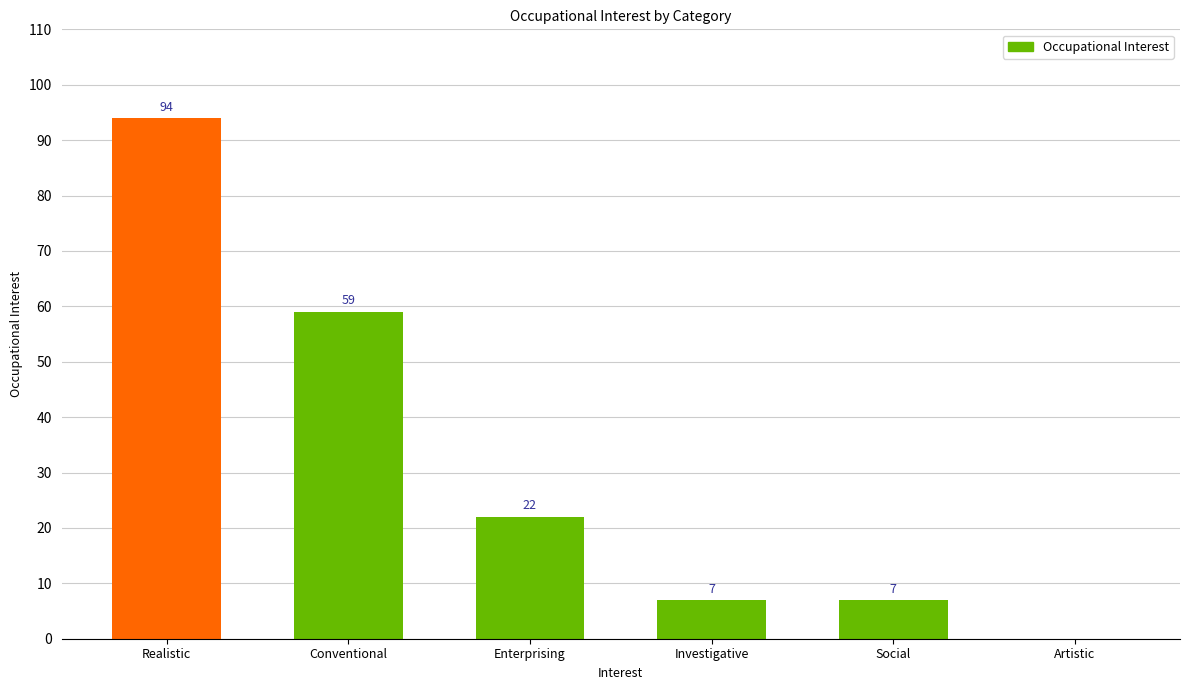

What is the sum of all values?

189